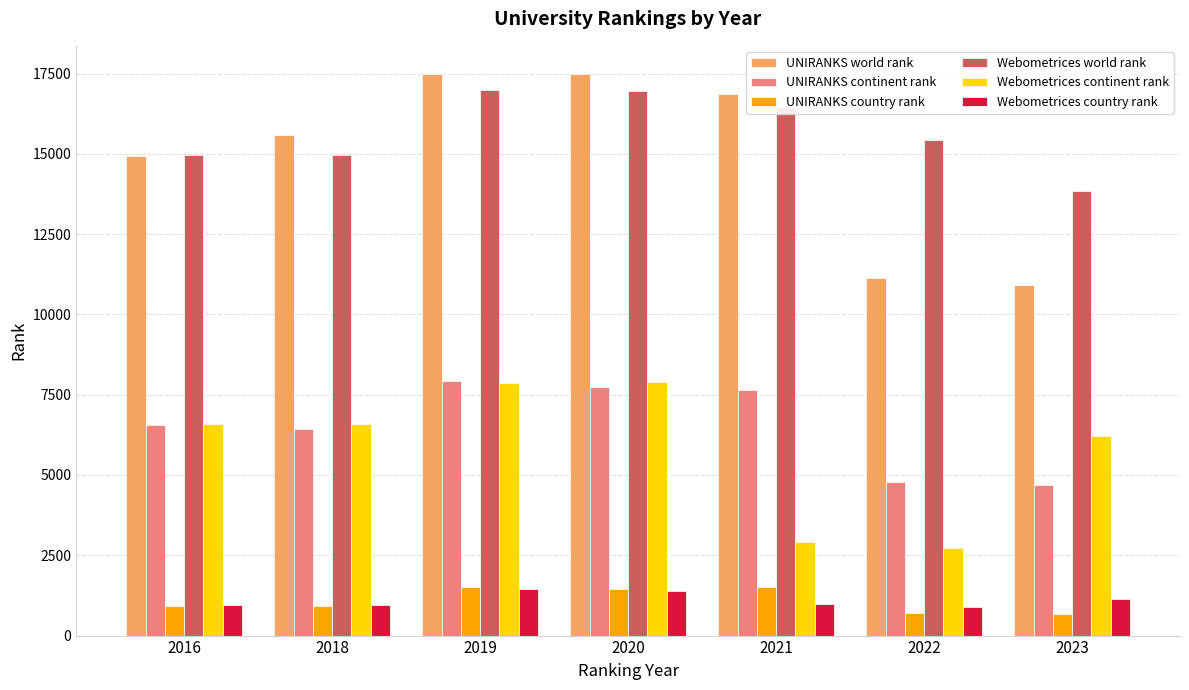

What is the lowest value of the UNIRANKS continent rank series?

4678